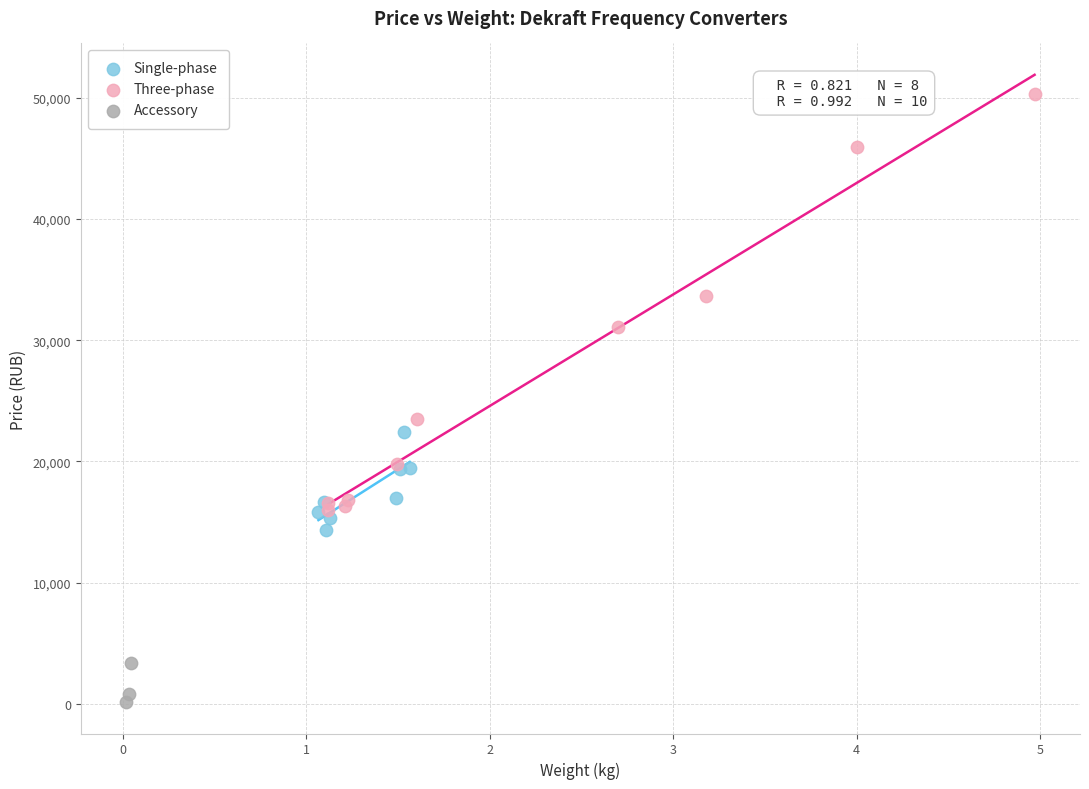

Which series contains the highest Y value?

Three-phase